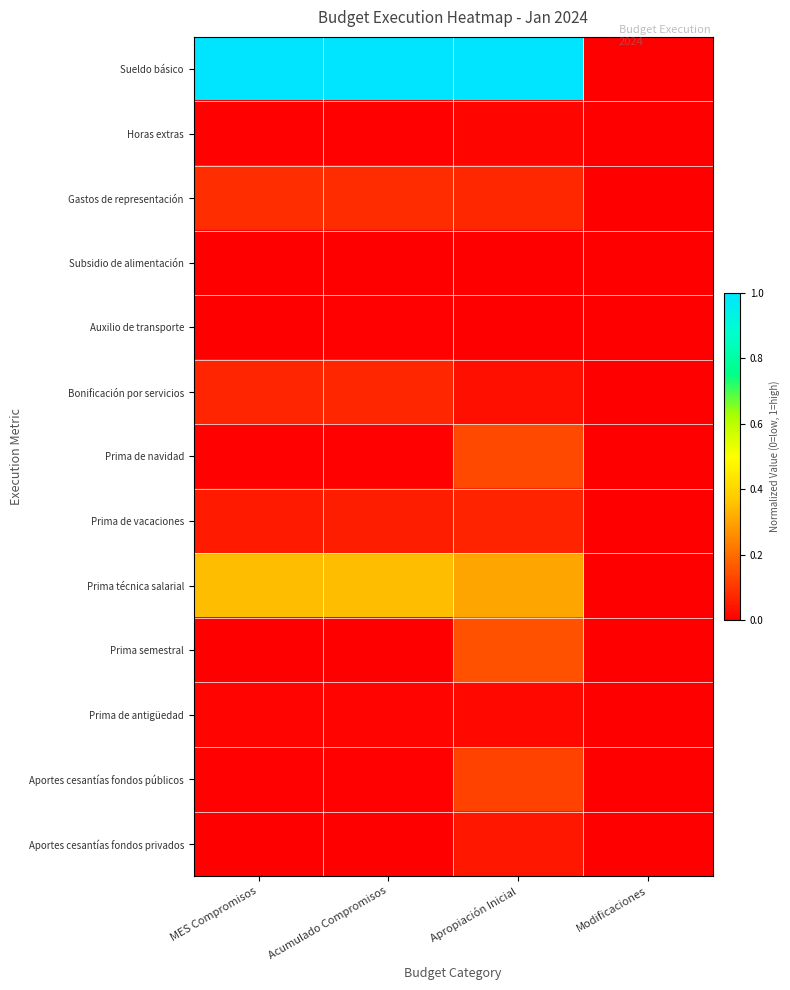

Reading left to right, list all the values displayed in this chart.

Sueldo básico: MES Compromisos=1.0	Acumulado Compromisos=1.0	Apropiación Inicial=1.0	Modificaciones=0.0
Horas extras: MES Compromisos=0.0	Acumulado Compromisos=0.0	Apropiación Inicial=0.0	Modificaciones=0.0
Gastos de representación: MES Compromisos=0.1	Acumulado Compromisos=0.1	Apropiación Inicial=0.1	Modificaciones=0.0
Subsidio de alimentación: MES Compromisos=0.0	Acumulado Compromisos=0.0	Apropiación Inicial=0.0	Modificaciones=0.0
Auxilio de transporte: MES Compromisos=0.0	Acumulado Compromisos=0.0	Apropiación Inicial=0.0	Modificaciones=0.0
Bonificación por servicios: MES Compromisos=0.1	Acumulado Compromisos=0.1	Apropiación Inicial=0.0	Modificaciones=0.0
Prima de navidad: MES Compromisos=0.0	Acumulado Compromisos=0.0	Apropiación Inicial=0.1	Modificaciones=0.0
Prima de vacaciones: MES Compromisos=0.1	Acumulado Compromisos=0.1	Apropiación Inicial=0.1	Modificaciones=0.0
Prima técnica salarial: MES Compromisos=0.3	Acumulado Compromisos=0.3	Apropiación Inicial=0.3	Modificaciones=0.0
Prima semestral: MES Compromisos=0.0	Acumulado Compromisos=0.0	Apropiación Inicial=0.2	Modificaciones=0.0
Prima de antigüedad: MES Compromisos=0.0	Acumulado Compromisos=0.0	Apropiación Inicial=0.0	Modificaciones=0.0
Aportes cesantías fondos públicos: MES Compromisos=0.0	Acumulado Compromisos=0.0	Apropiación Inicial=0.1	Modificaciones=0.0
Aportes cesantías fondos privados: MES Compromisos=0.0	Acumulado Compromisos=0.0	Apropiación Inicial=0.0	Modificaciones=0.0